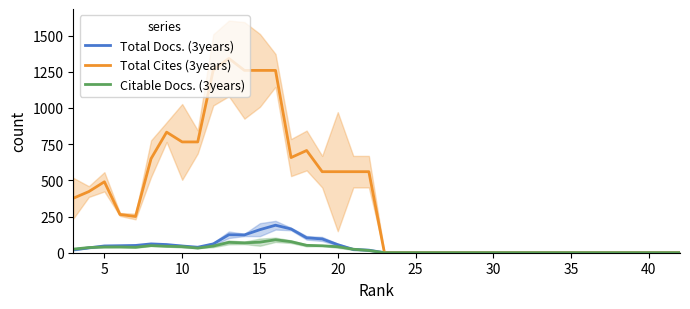

At how many categories does at least one series exceed 991?

5